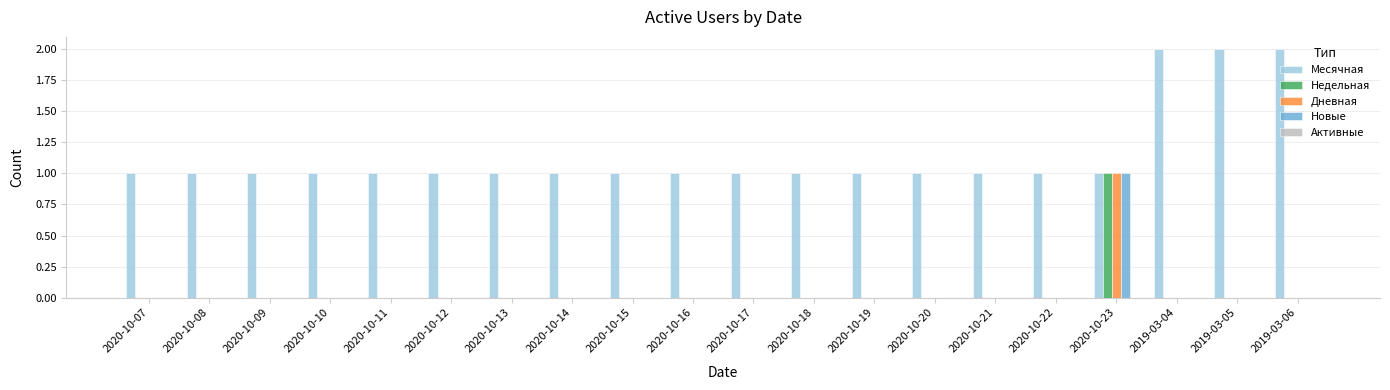

What is the total value across all series at 2020-10-23?

4